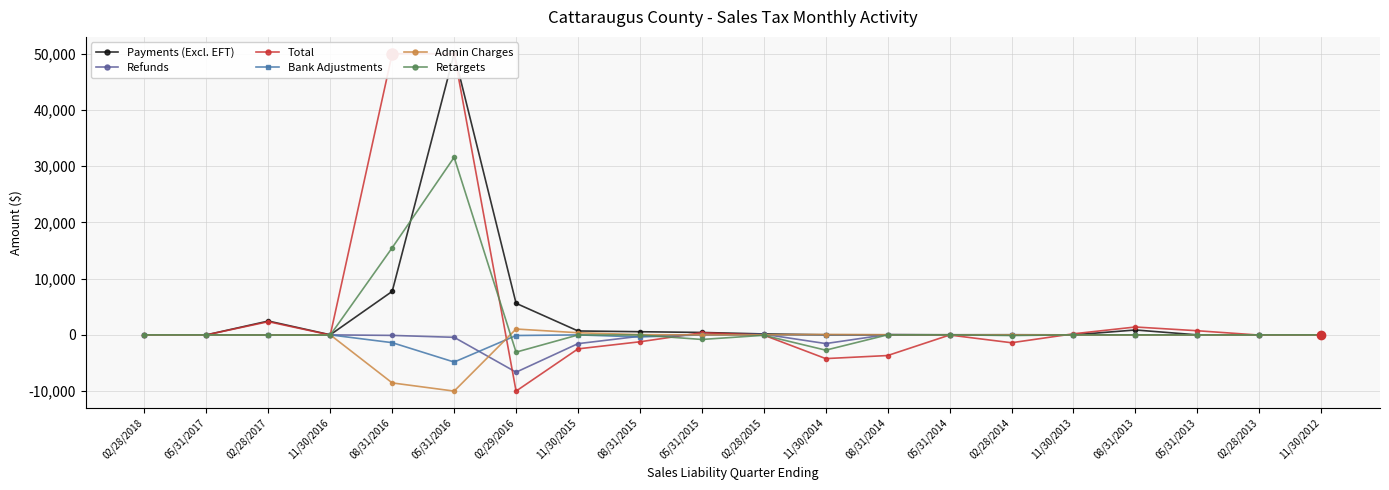

Reading left to right, what are all the values shown in this chart?

Payments (Excl. EFT): 0.0	0.3	2461.2	15.2	7739.6	50000.0	5616.6	695.5	562.7	431.4	167.6	21.0	14.5	19.7	26.9	2.1	871.7	4.1	7.8	1.9
Refunds: 0.0	0.0	-0.1	0.0	-92.3	-435.0	-6636.1	-1559.9	-241.8	43.6	118.7	-1545.7	66.6	-7.4	-23.7	-7.0	-11.6	-5.3	-0.1	-2.3
Total: 2.8	0.3	2345.1	-21.9	50000.0	50000.0	-10000.0	-2488.5	-1227.0	384.1	-47.4	-4219.0	-3674.2	-27.7	-1398.1	191.7	1400.2	736.0	-37.5	1.9
Bank Adjustments: 0.0	0.0	-60.4	0.0	-1385.1	-4831.5	-112.6	-1.6	-367.8	-0.6	-0.5	0.0	0.0	0.0	-0.2	0.0	-0.1	0.0	0.0	0.0
Admin Charges: -0.0	0.0	-17.3	0.2	-8543.2	-10000.0	1040.8	381.4	34.8	0.5	9.0	66.1	27.1	0.8	9.8	-7.8	-10.2	-3.2	0.4	3.1
Retargets: 0.0	0.0	-20.8	-37.3	15500.3	31585.4	-3070.4	-18.0	-11.3	-814.4	-72.1	-2717.5	9.7	19.8	-114.7	9.2	3.8	4.6	1.1	2.4